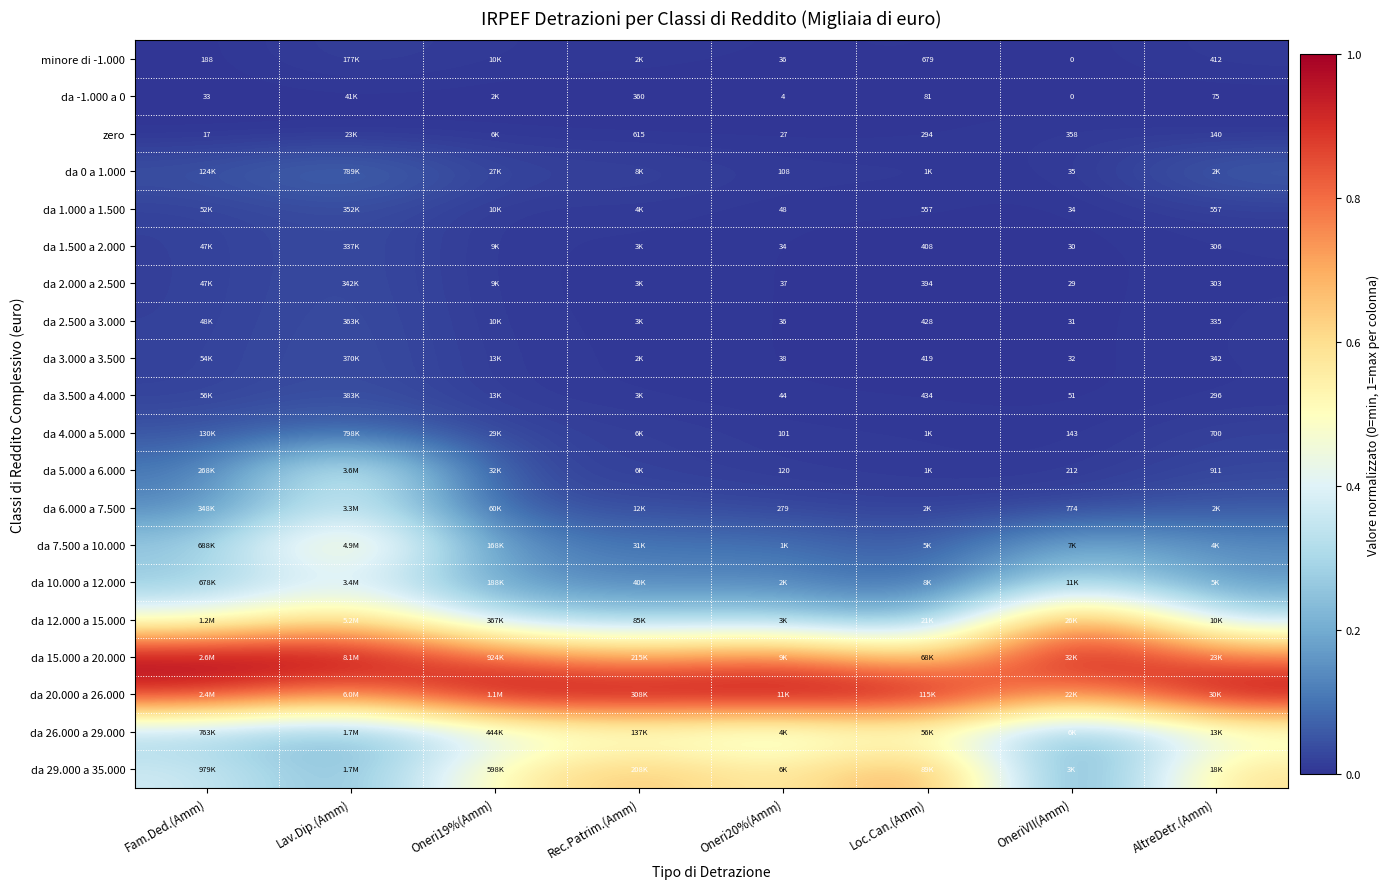

The da -1.000 a 0 series shows 0.0 at OneriVII(Amm). True or false?

True